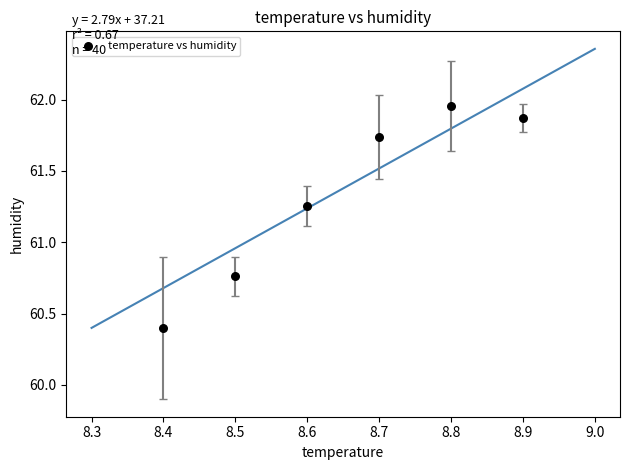

What is the range of Y values (max minus min)?

1.6